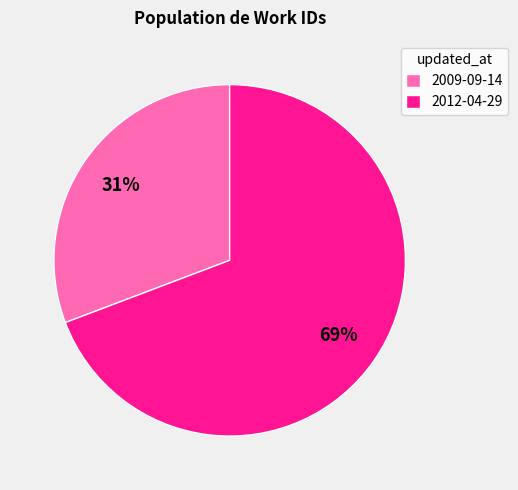

True or false: 2012-04-29 accounts for 69% of the total.

True